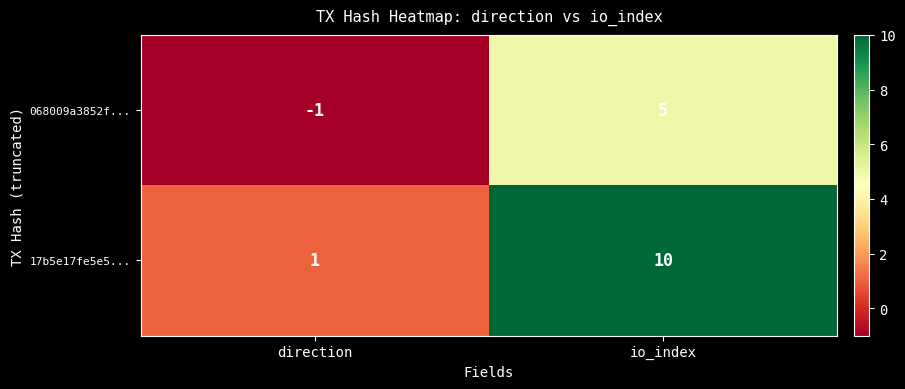

List the series in order of their overall mean, highest first.

17b5e17fe5e5..., 068009a3852f...